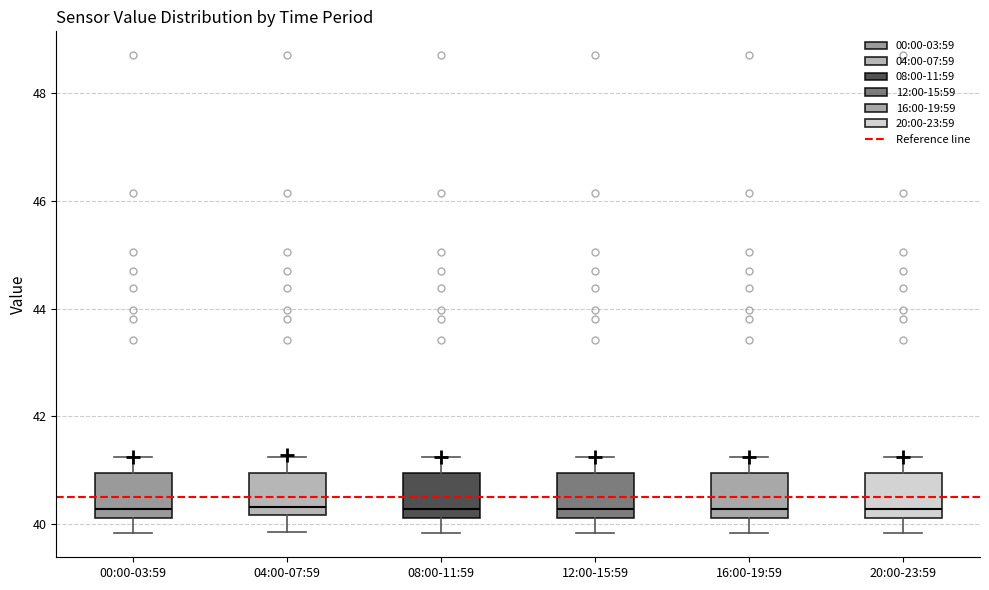

Where does the upper whisker of the box for 16:00-19:59 end on the y-axis? The values are not printed on the chart, so give them approximately, as read against the axis.

41.2